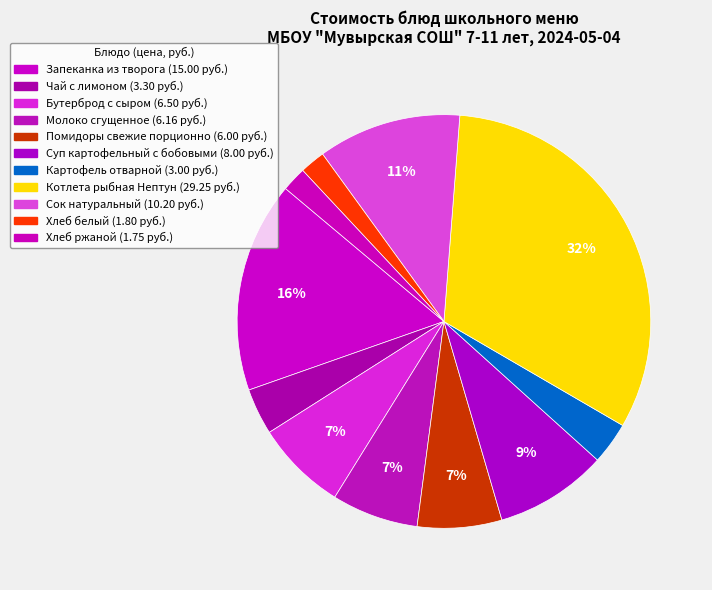

The Картофель отварной slice represents 3% of the pie. True or false?

True